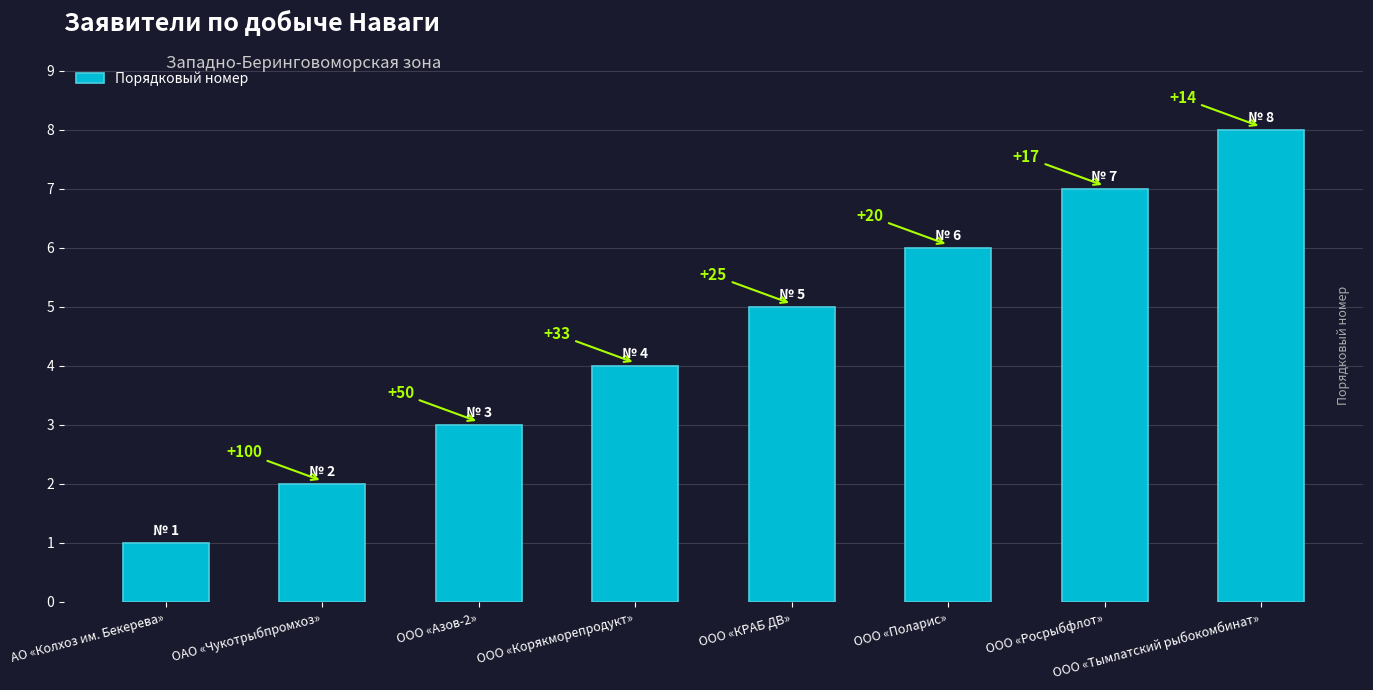

What is the difference between the maximum and minimum values?

7